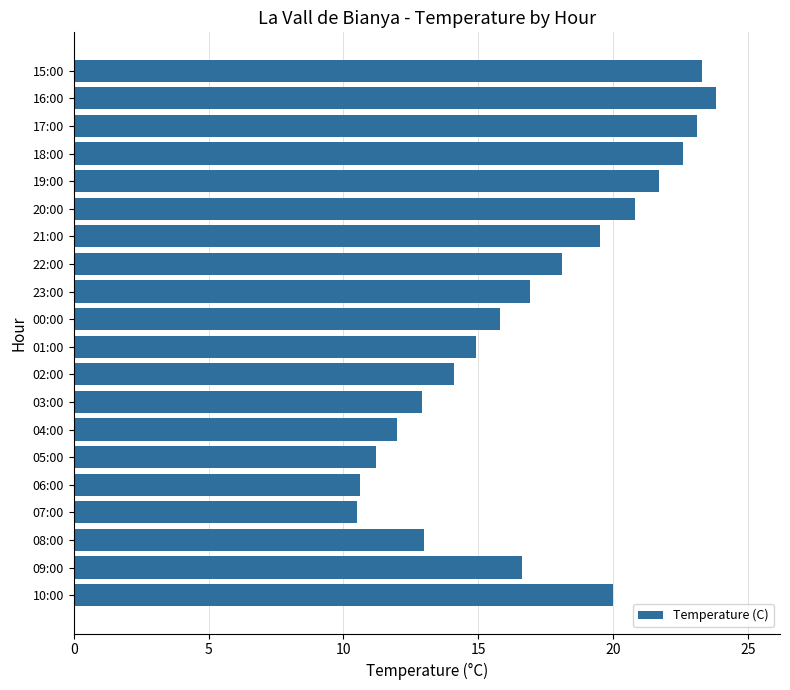

What is the difference between the values at 18:00 and 16:00?

1.2